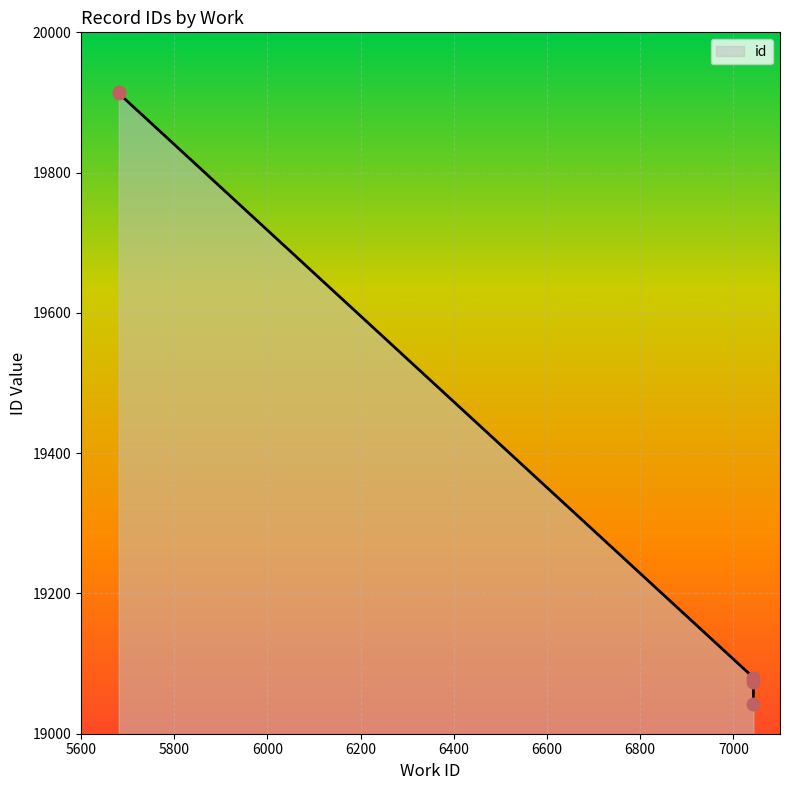

What is the change in value from 7043 to 5681?

+833